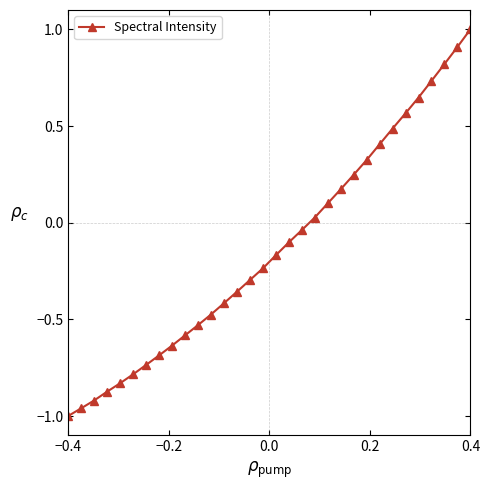

Is this an area chart (filled region under the line)?

No